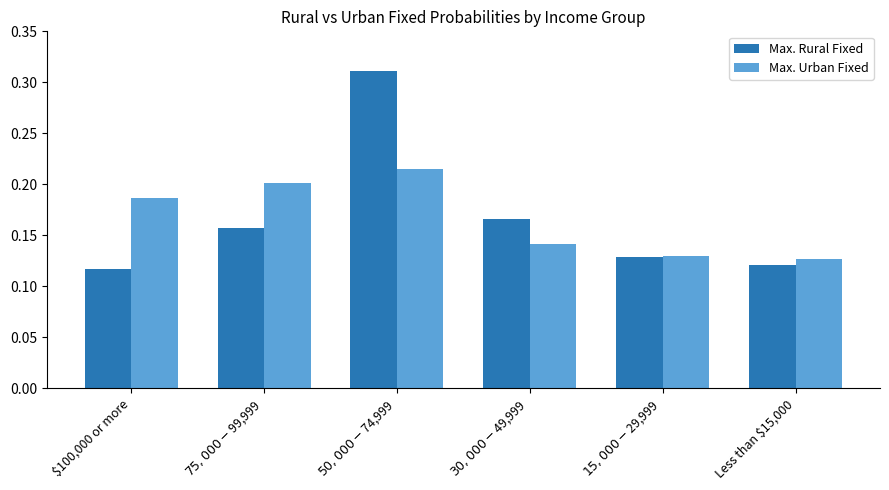

Which series has the widest spread of values?

Max. Rural Fixed